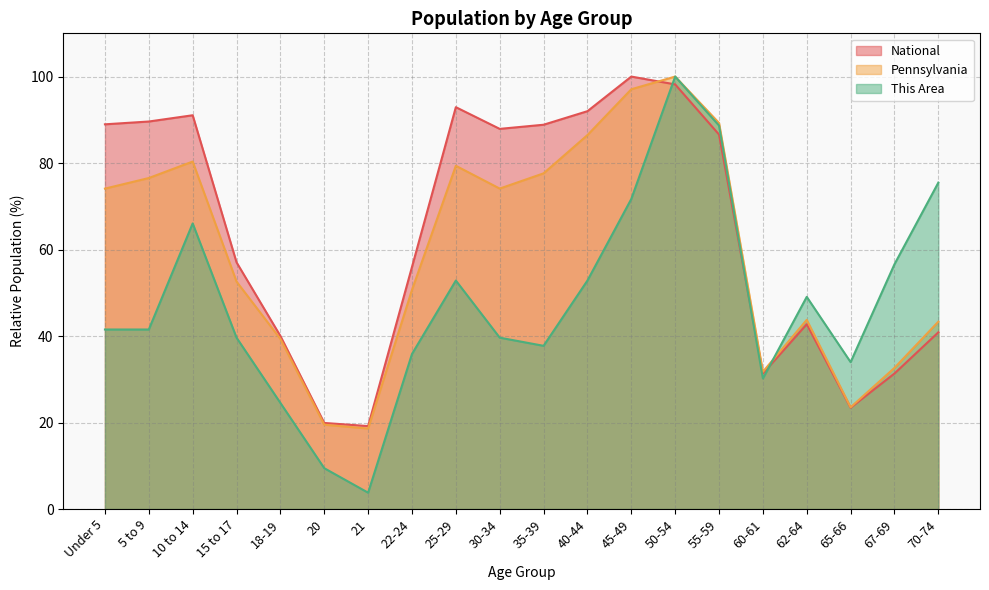

What is the label of the 10th point from the right?

35-39